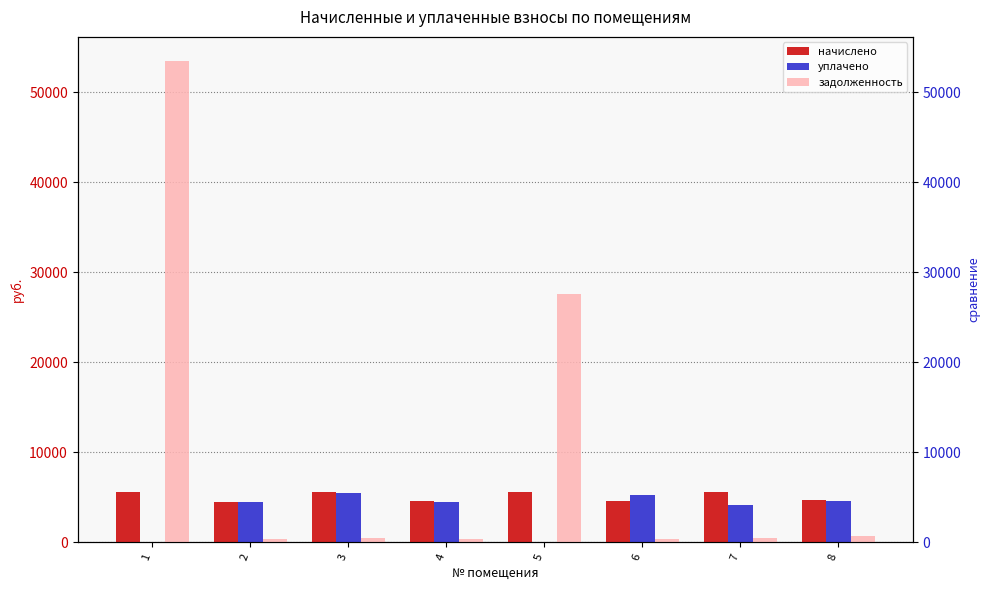

What is the average value of the уплачено series?

3570.3